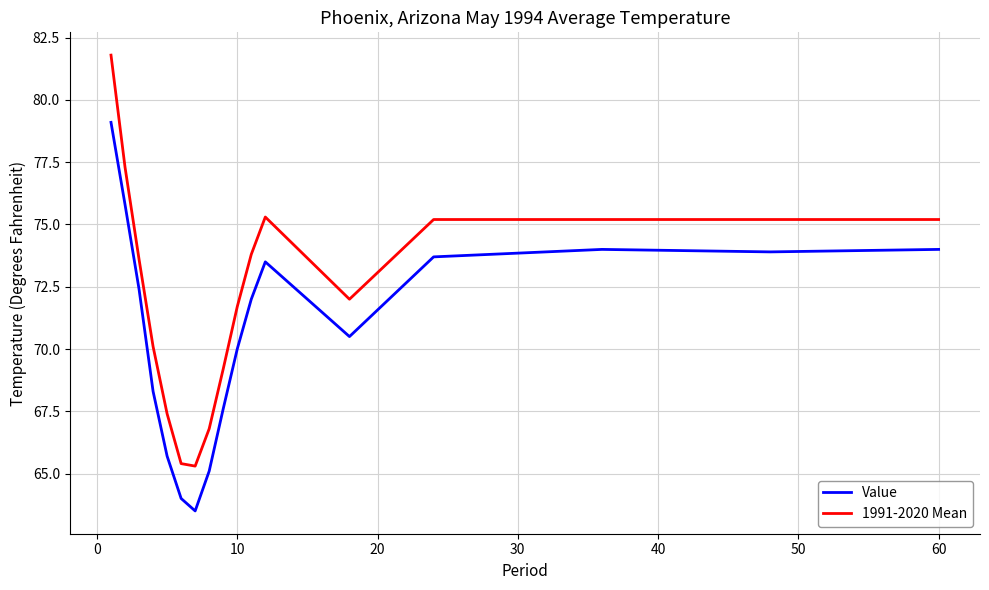

At how many categories does at least one series exceed 77?

2